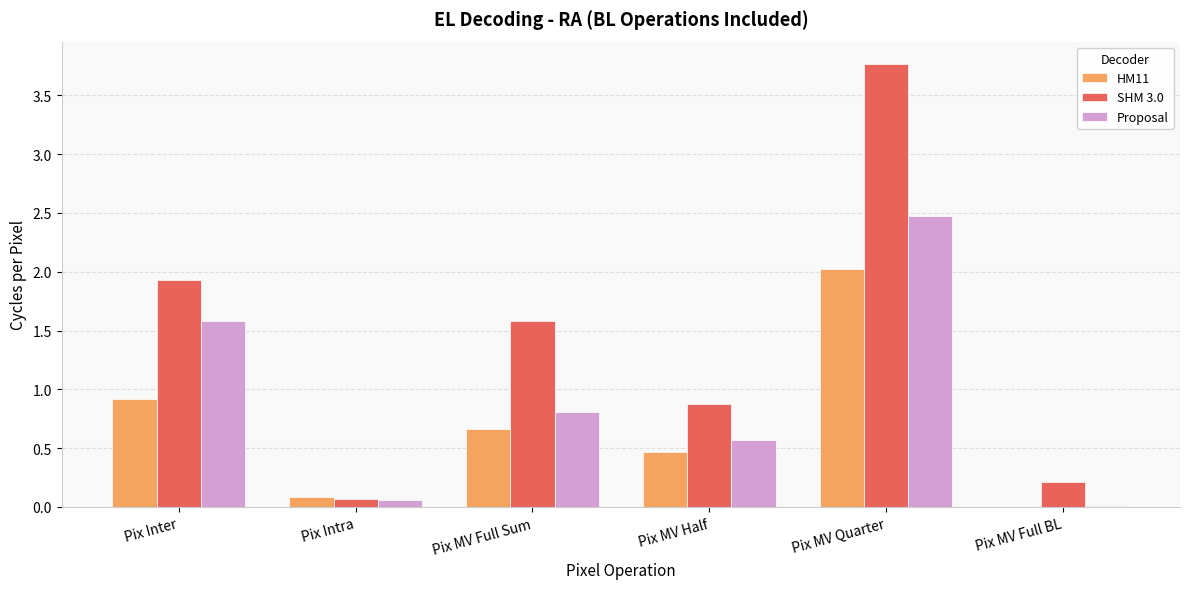

Which series has the largest total across all categories?

SHM 3.0